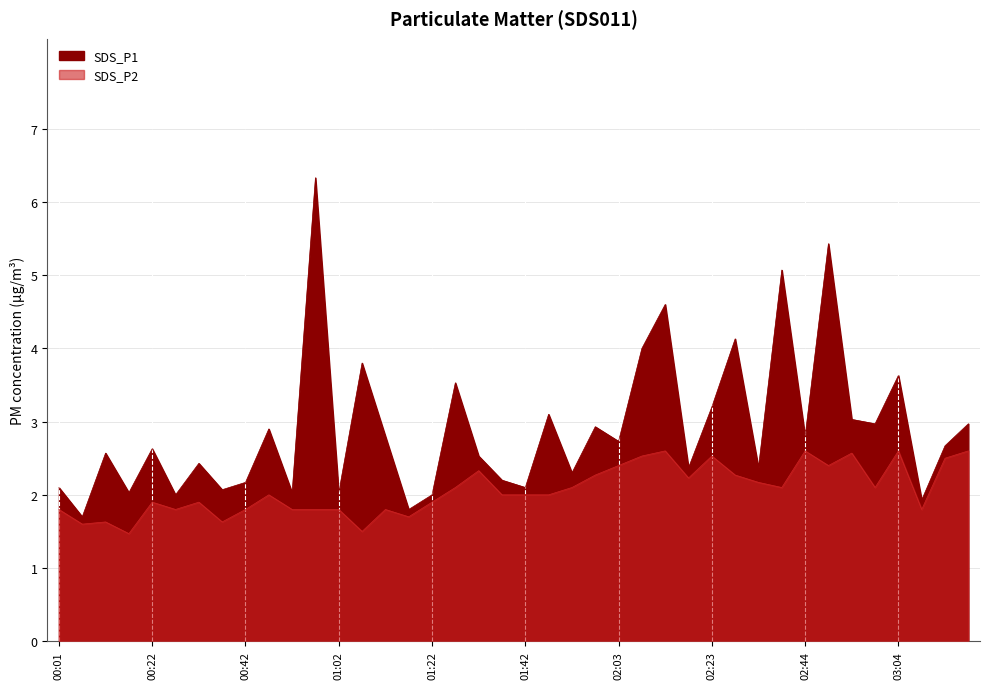

True or false: SDS_P2 and SDS_P1 cross at least once.

False